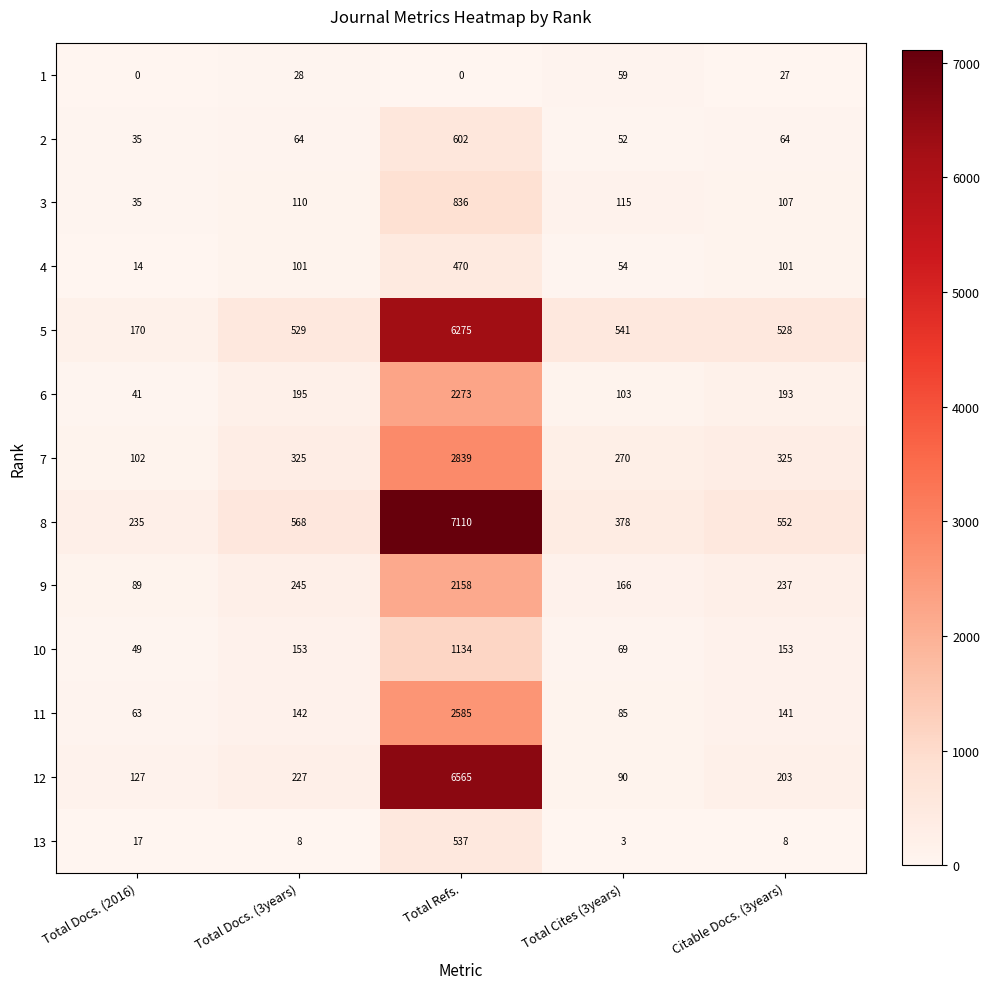

Count the number of data series in this chart.

13